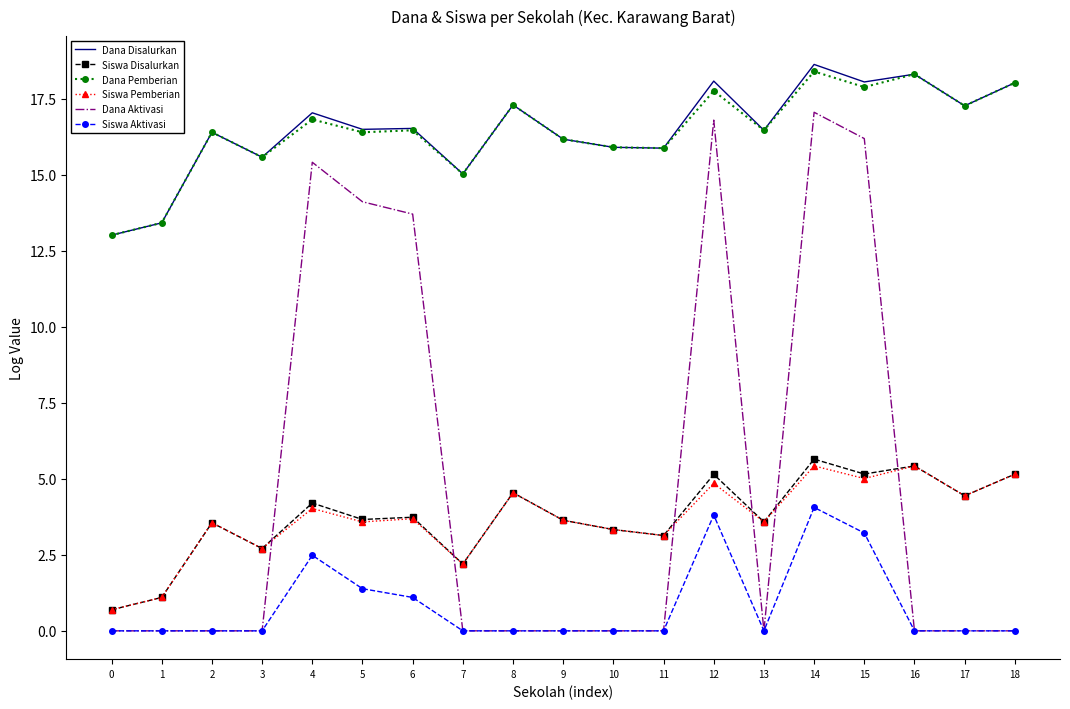

What is the difference between the highest and lowest values at 14?

14.6